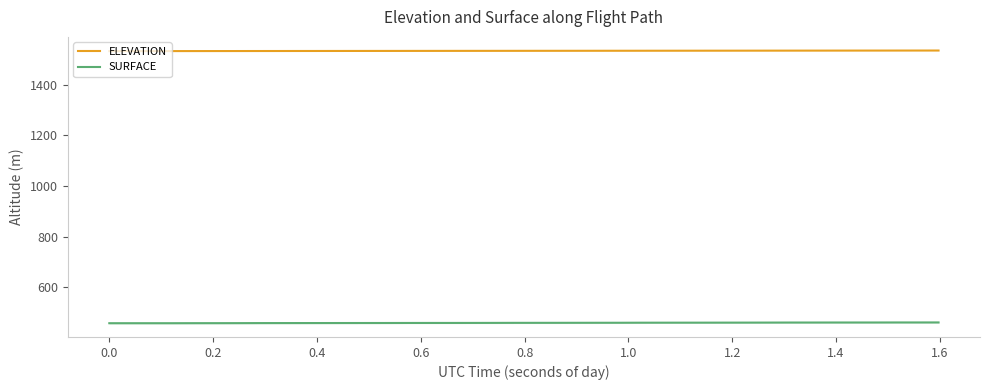

True or false: ELEVATION and SURFACE cross at least once.

False